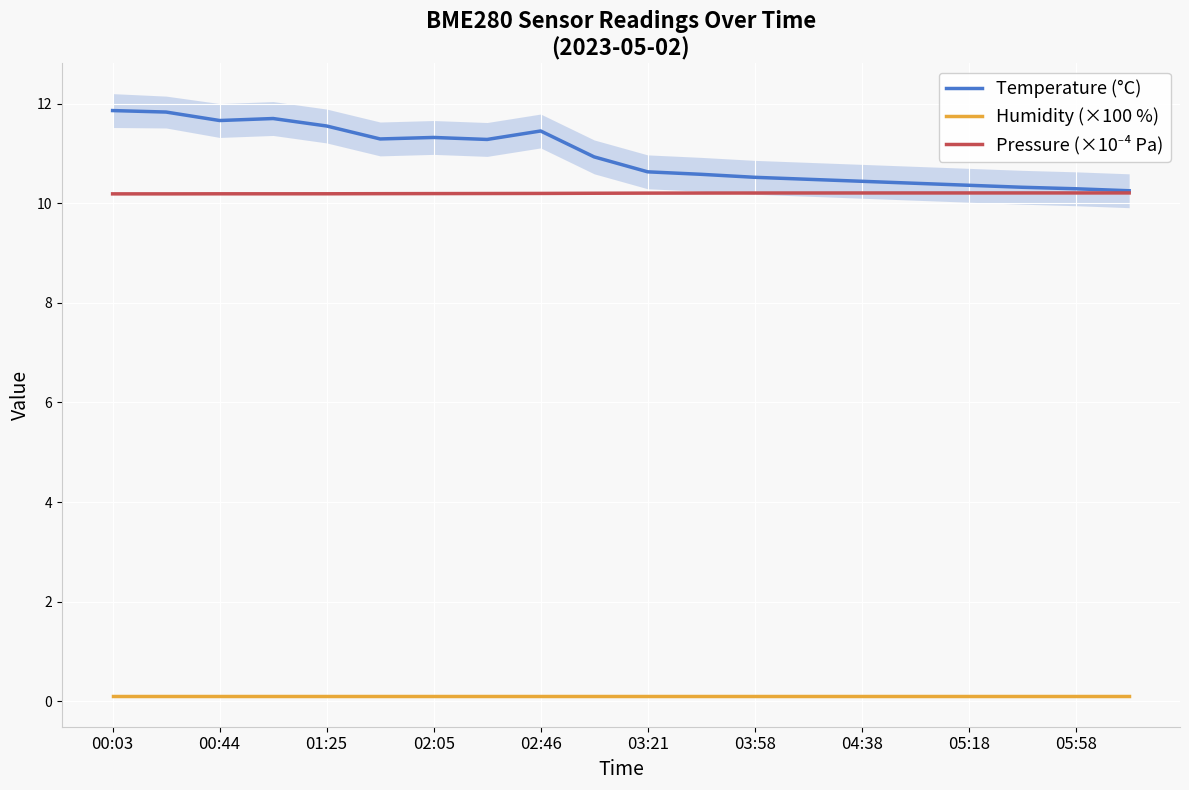

The Temperature (°C) series shows 4.2 at 05:58. True or false?

False